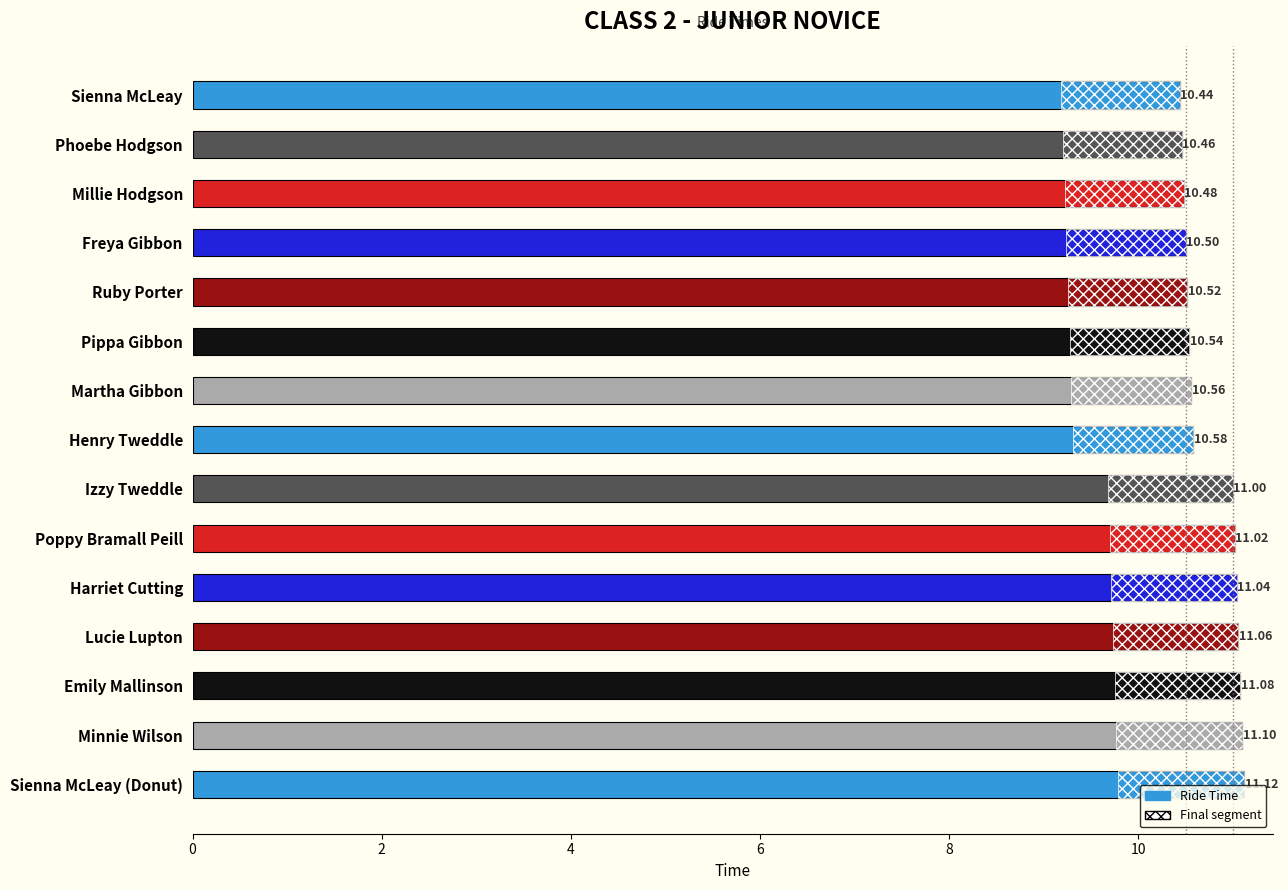

How many categories are shown in the chart?

15